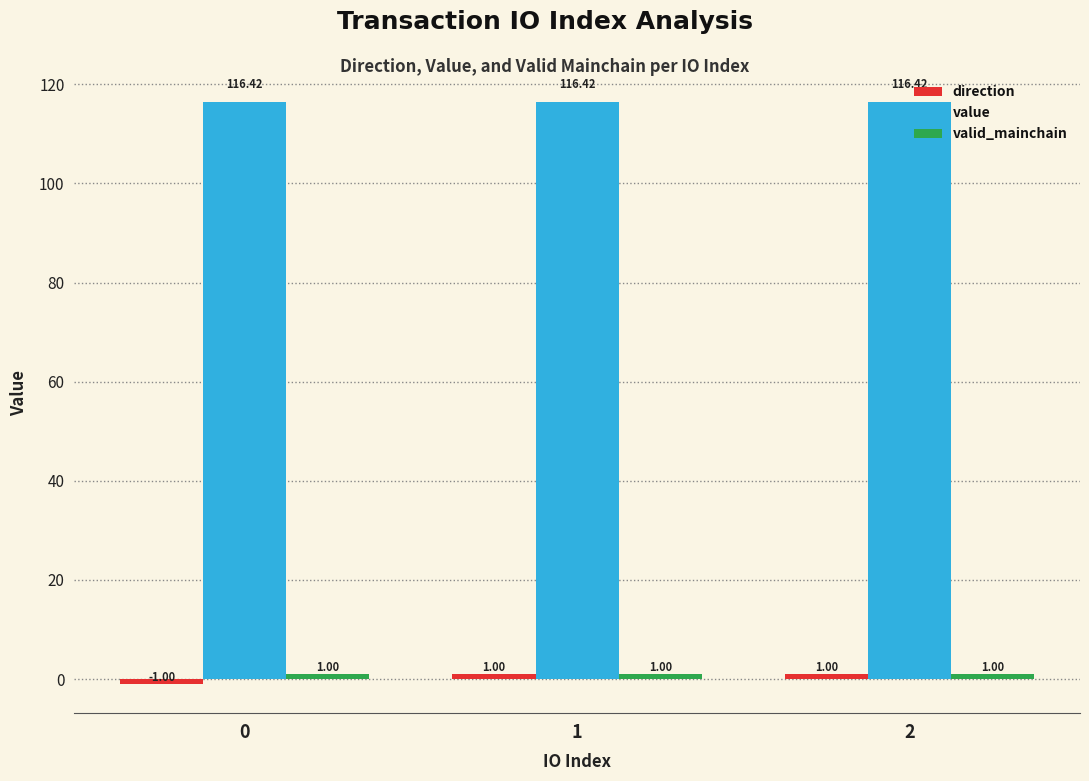

What is the spread (max minus min) of values at 1?

115.4